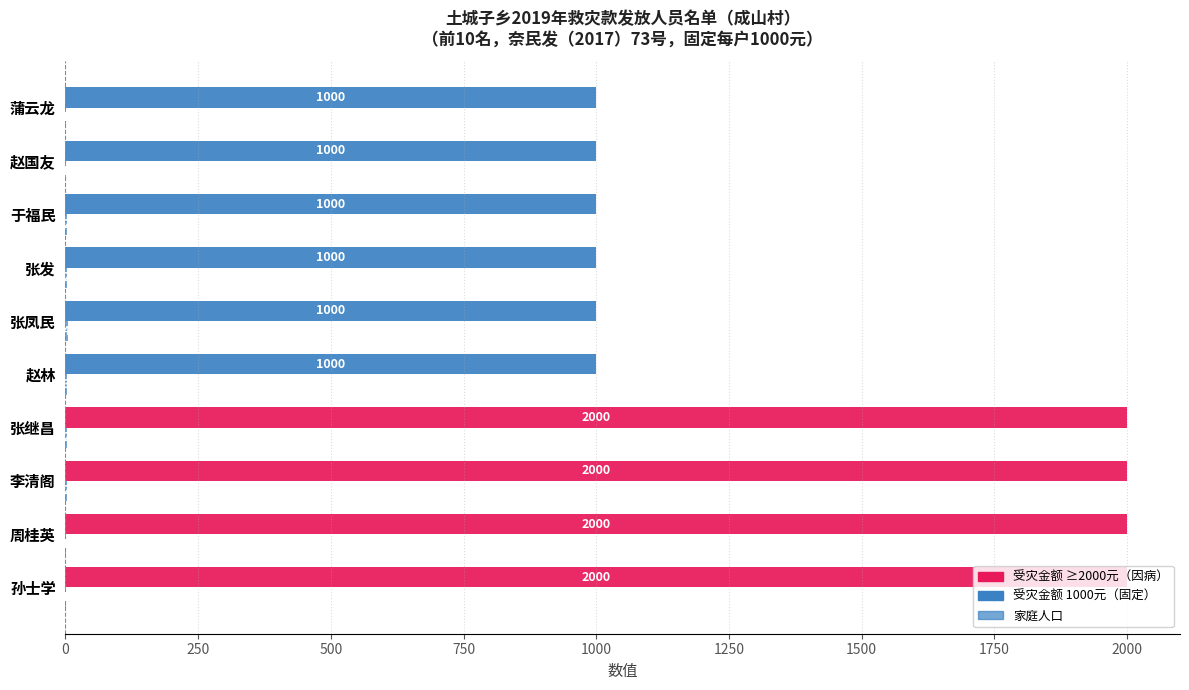

How many series are shown in this chart?

2